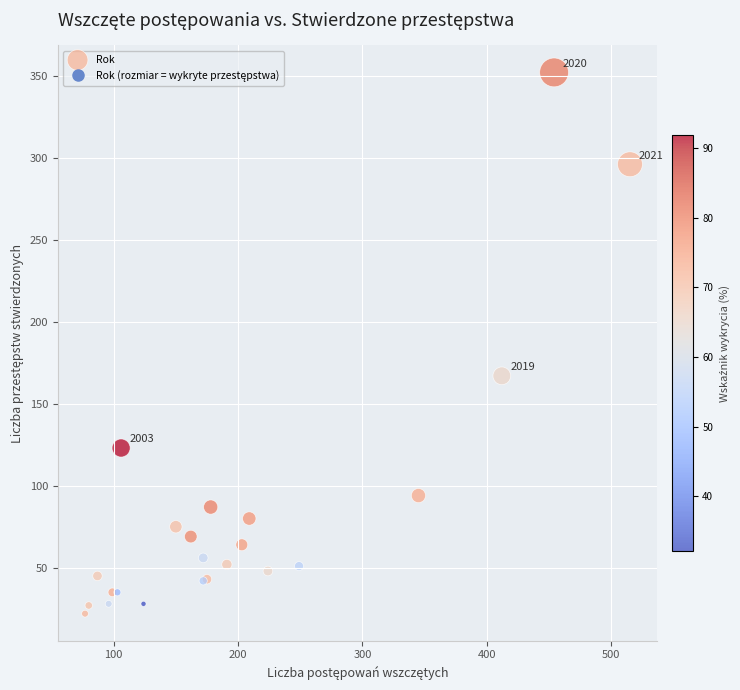

What Y value in the scatter plot is closest to 187?

167